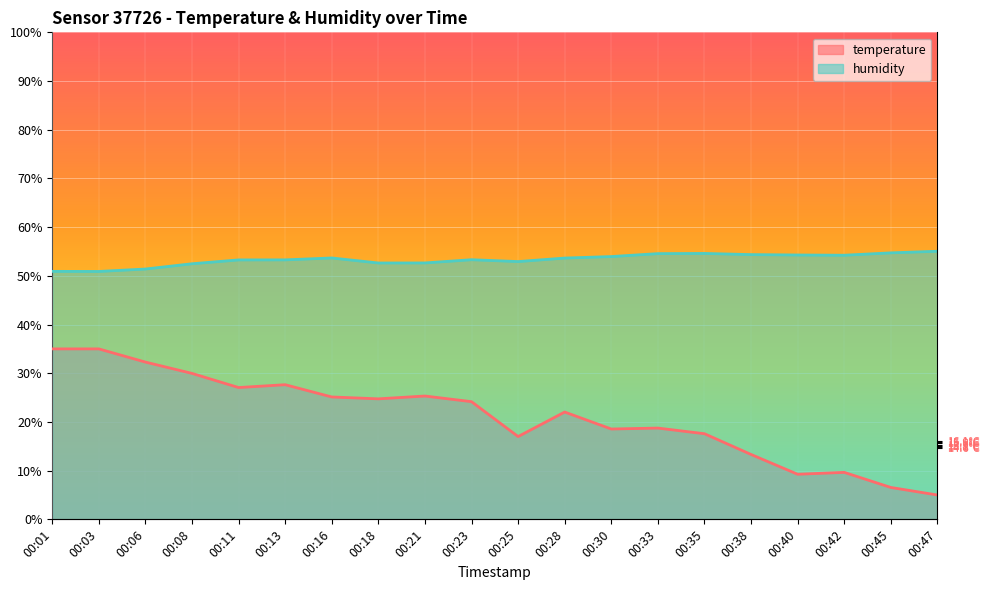

True or false: temperature and humidity intersect in this chart.

False